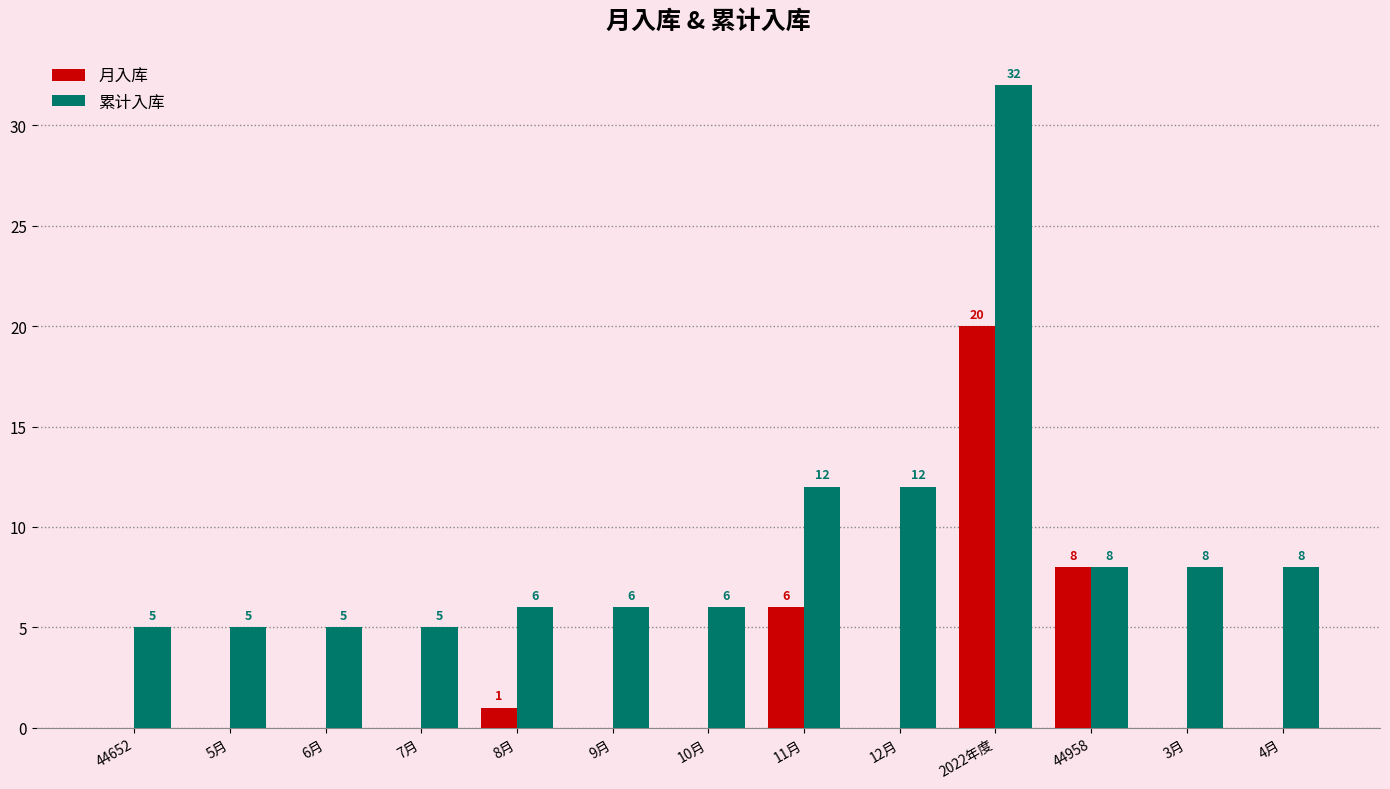

What is the sum of the 累计入库 values at 4月 and 7月?

13